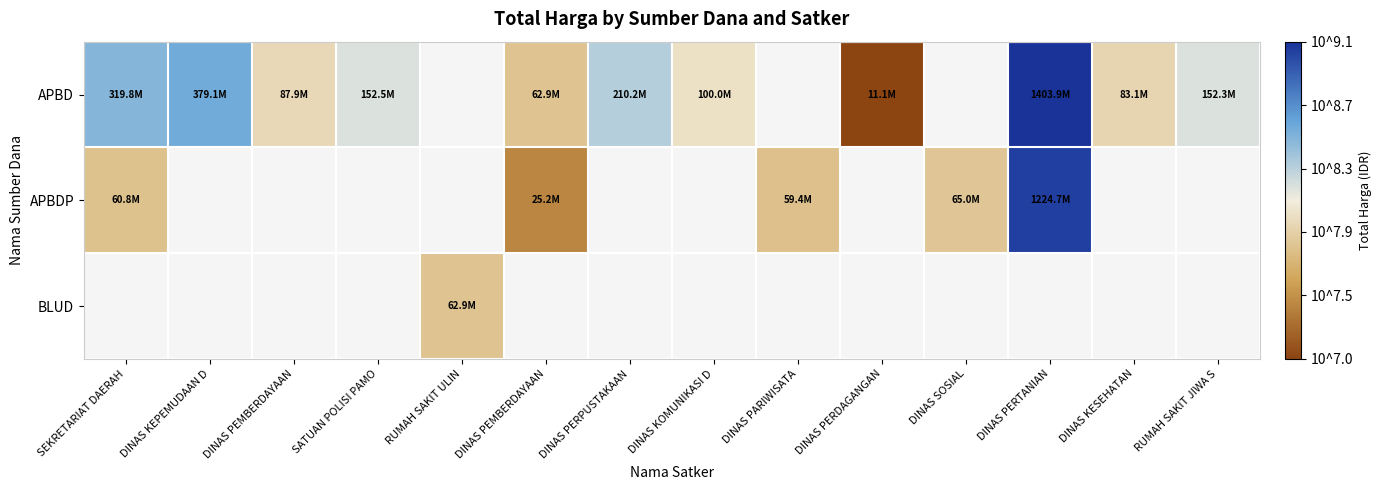

At which label is APBD closest to 8?

DINAS KOMUNIKASI D